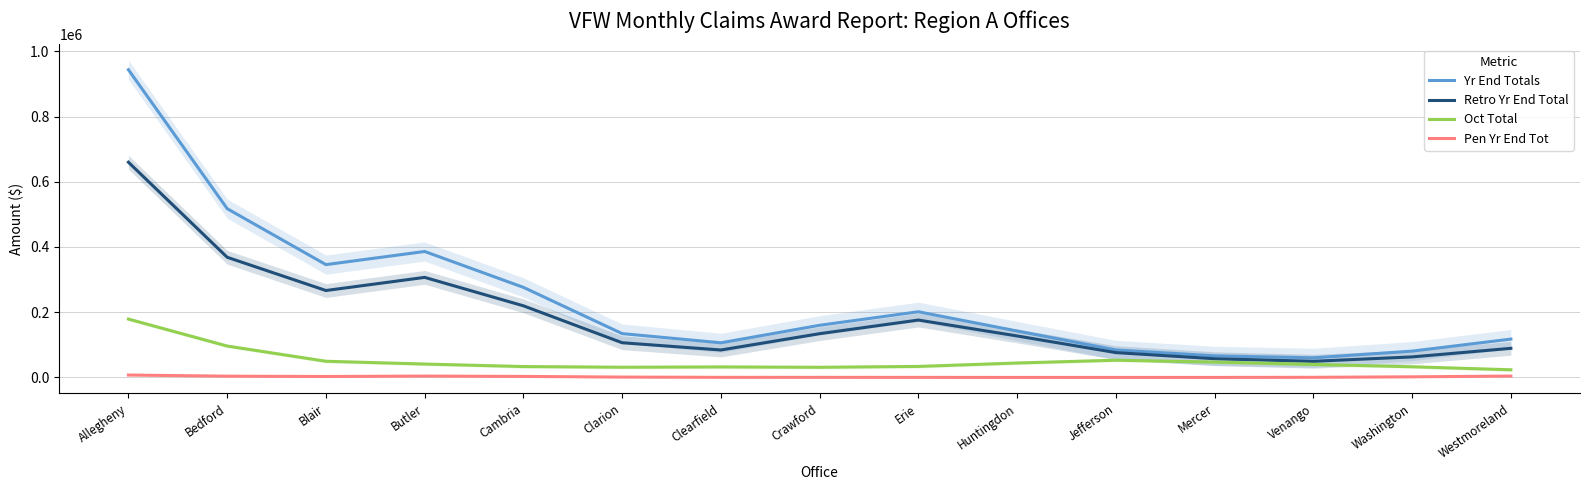

What is the label of the 12th point from the right?

Butler